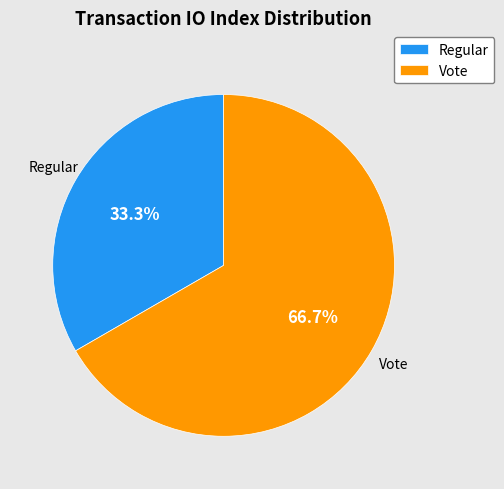

To the nearest percent, what is the difference between the largest and smallest slice percentages?

33%